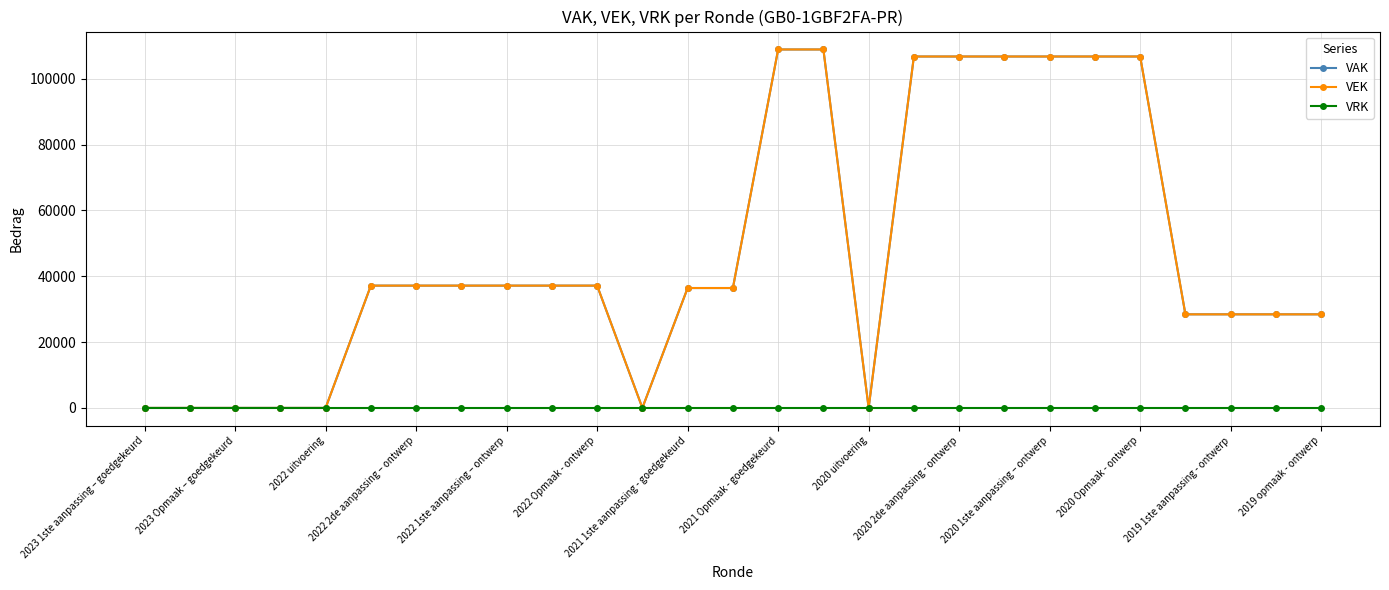

How many values in the VEK series are below 37150?

13